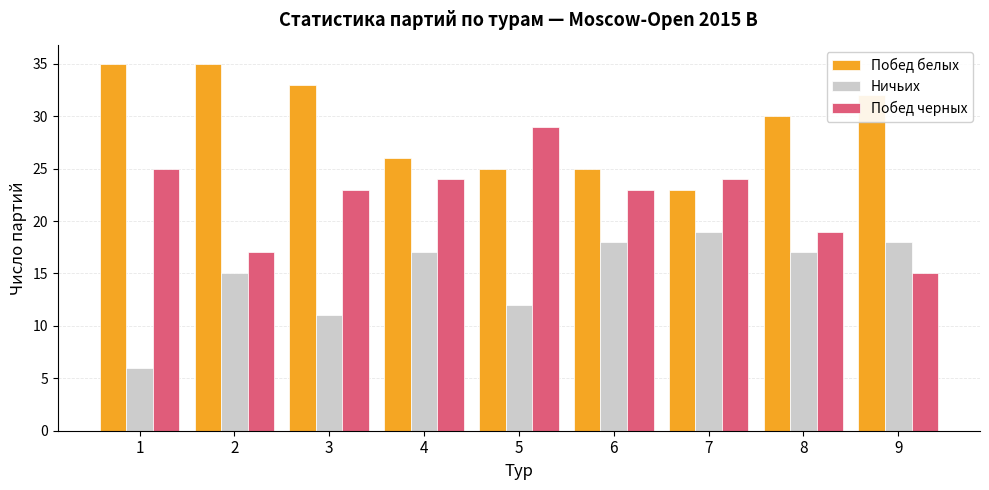

How many data points in Побед белых are less than 30?

4